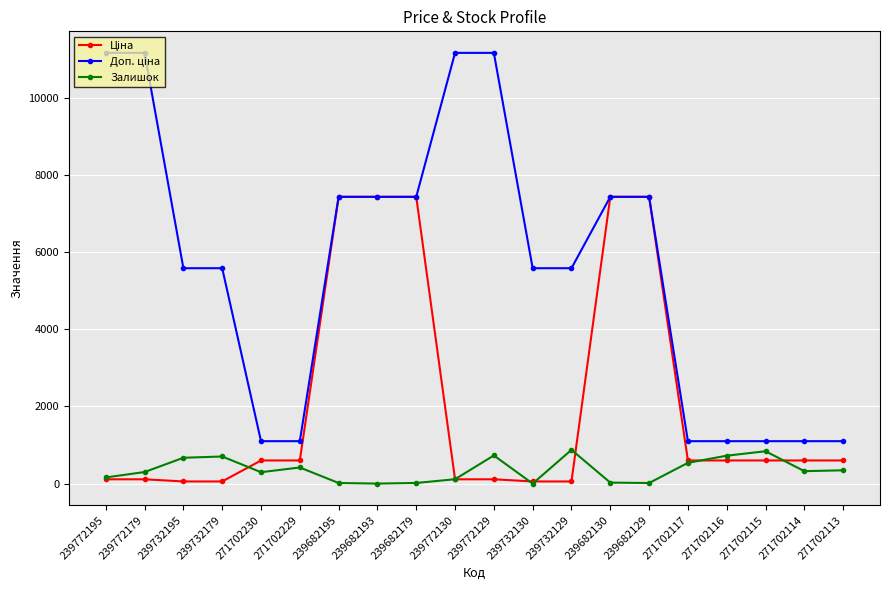

What is the spread (max minus min) of values at 271702113?

755.0